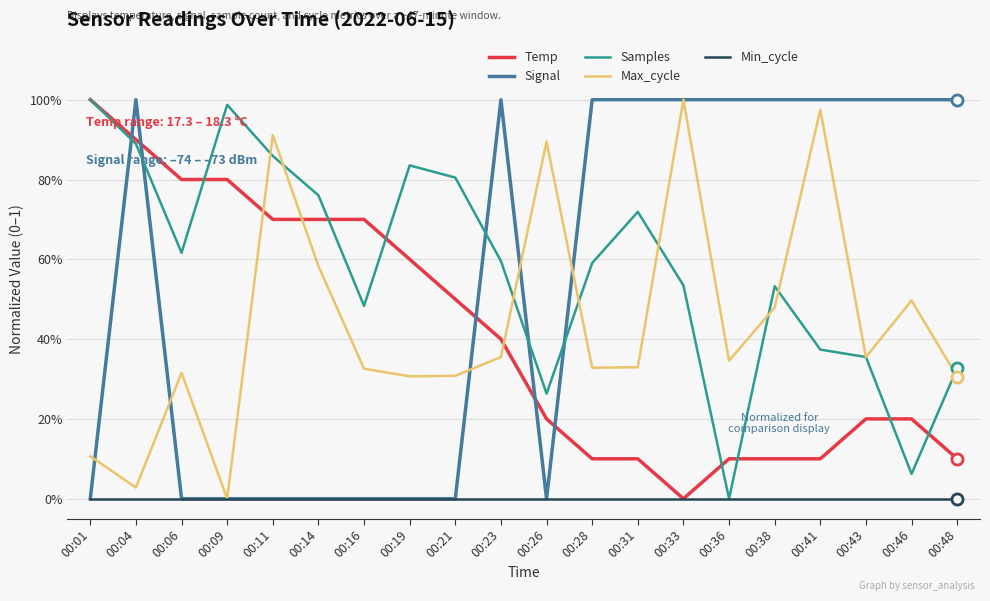

What are all the series names shown in the legend?

Temp, Signal, Samples, Max_cycle, Min_cycle